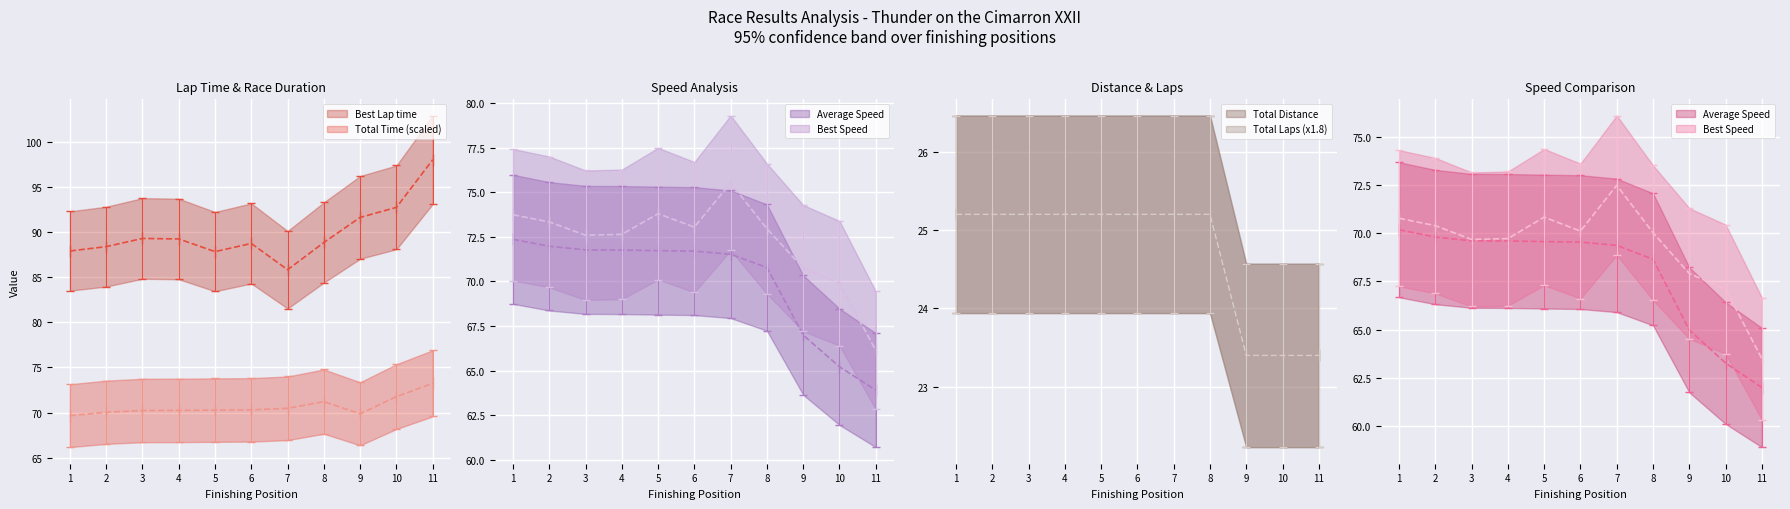

In Best Speed, how many points are lower than both neighbors (excluding endpoints)?

2